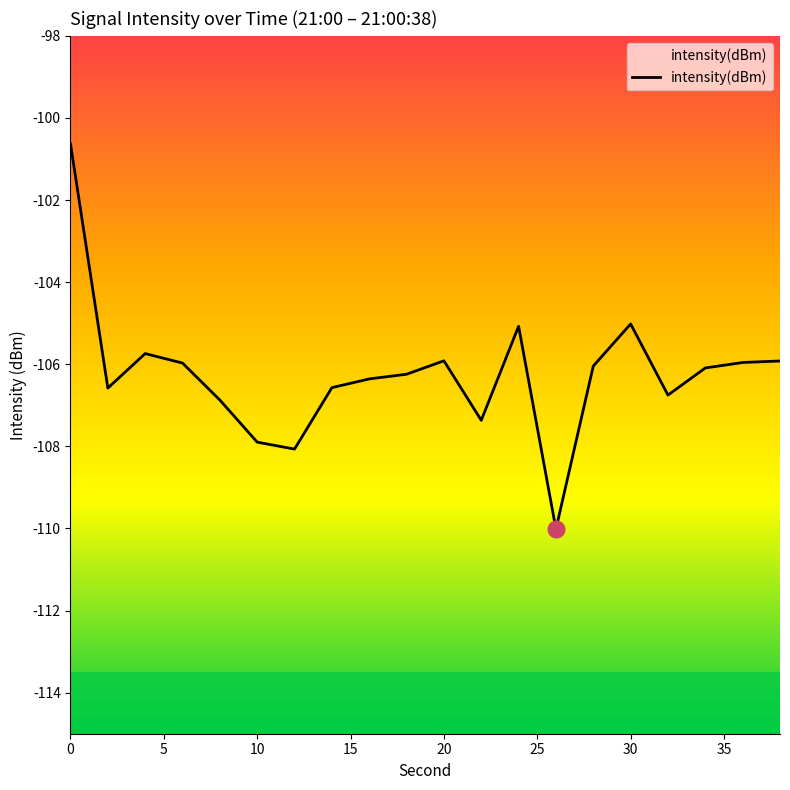

Is it true that the value at 13 is -110.0?

True